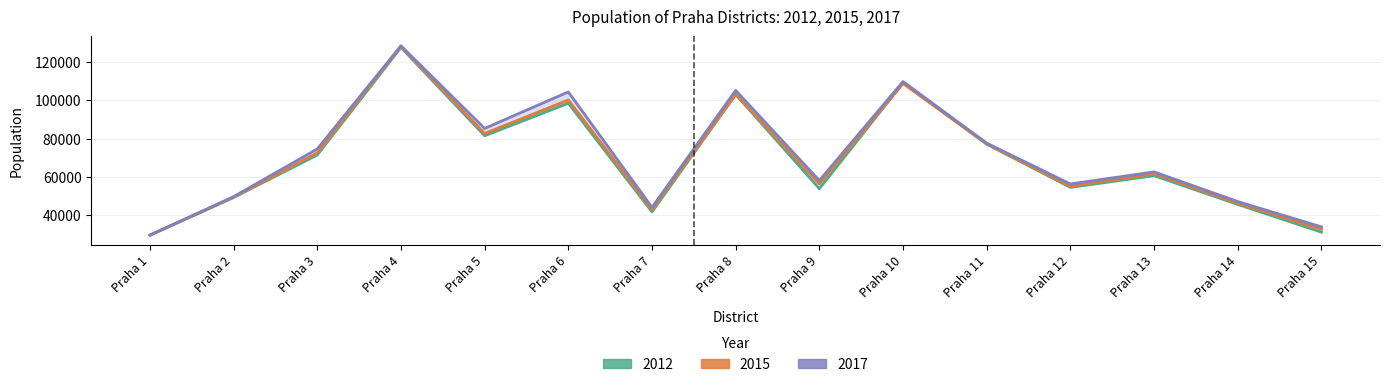

Is the value of 2012 at Praha 1 greater than the value of 2015 at Praha 6?

No